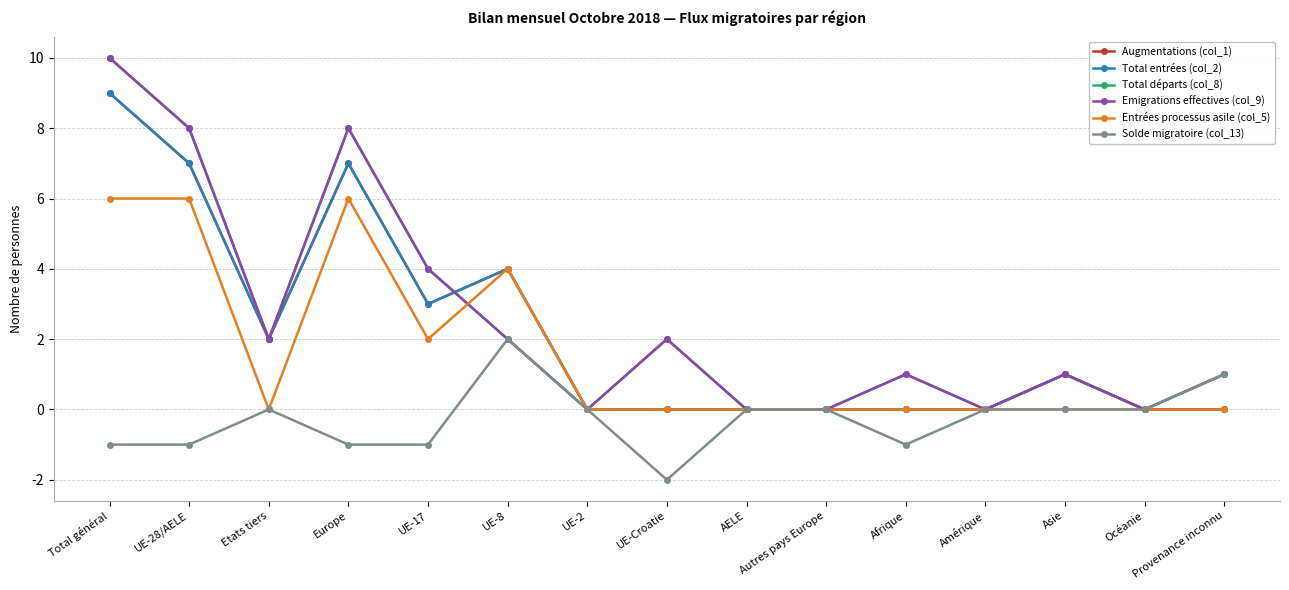

What position from the left is Provenance inconnu?

15